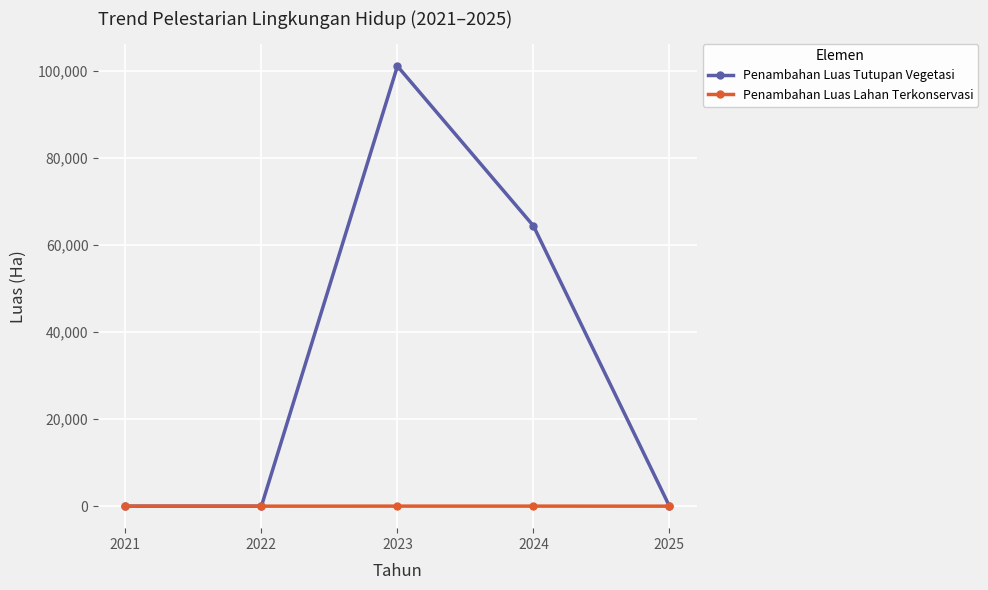

At how many categories does at least one series exceed 59223?

2